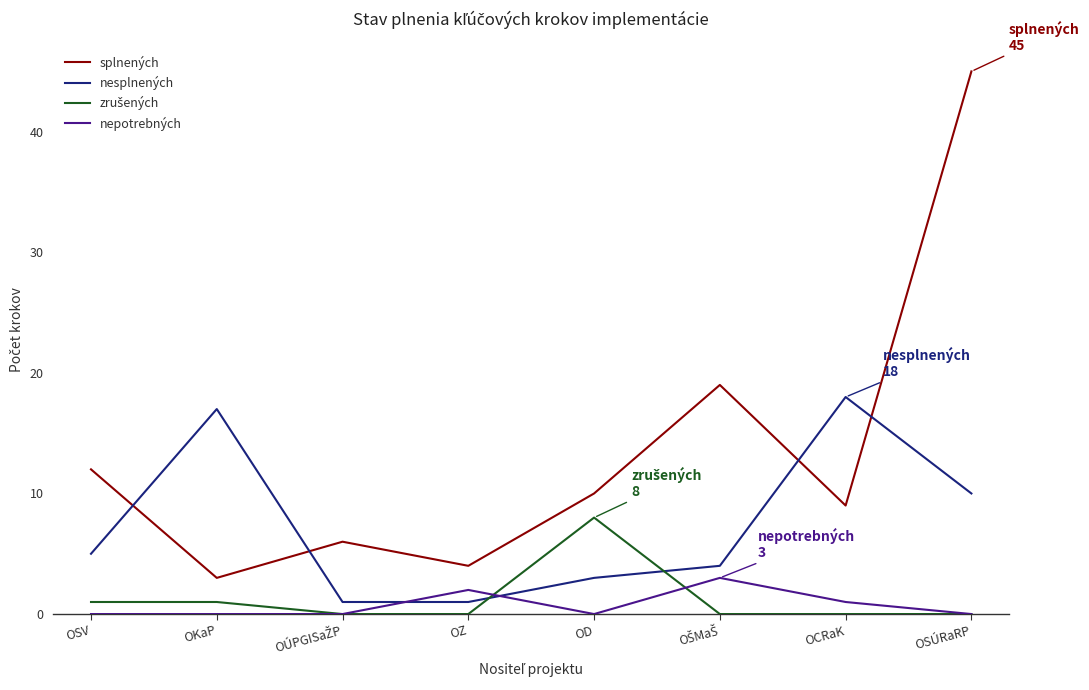

True or false: splnených has a value of 76 at OSÚRaRP.

False